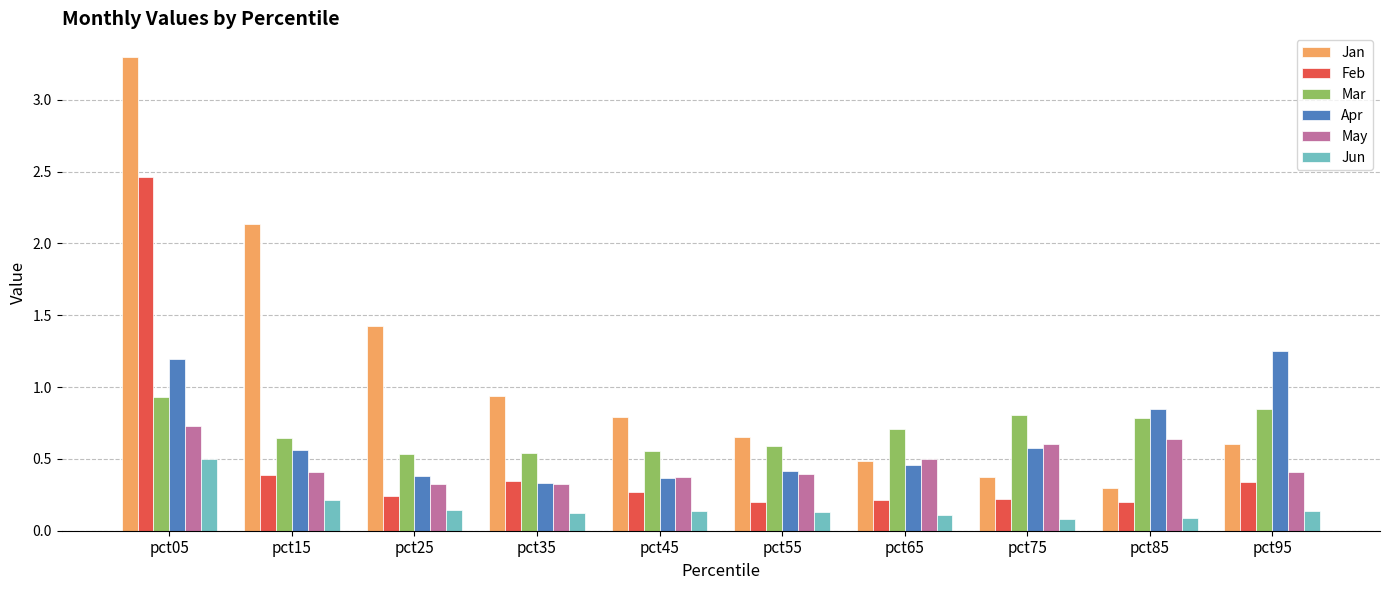

Are the bars horizontal?

No